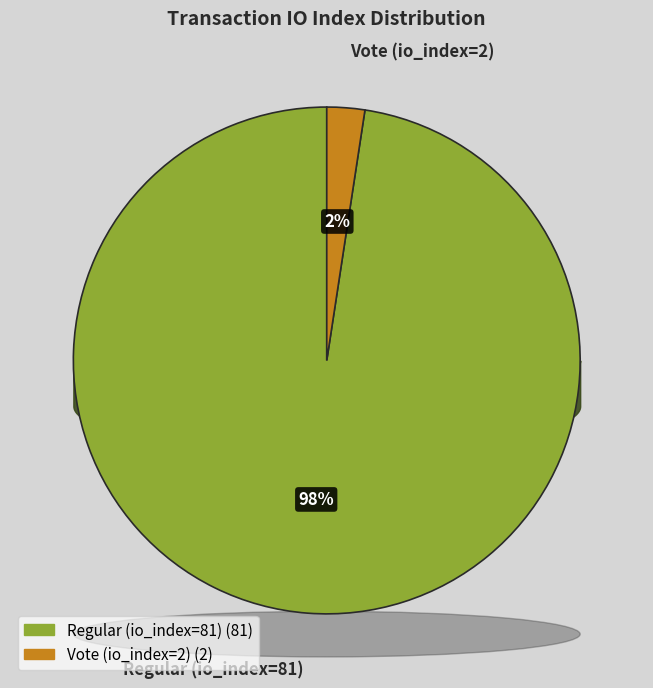

How many segments does this pie chart have?

2